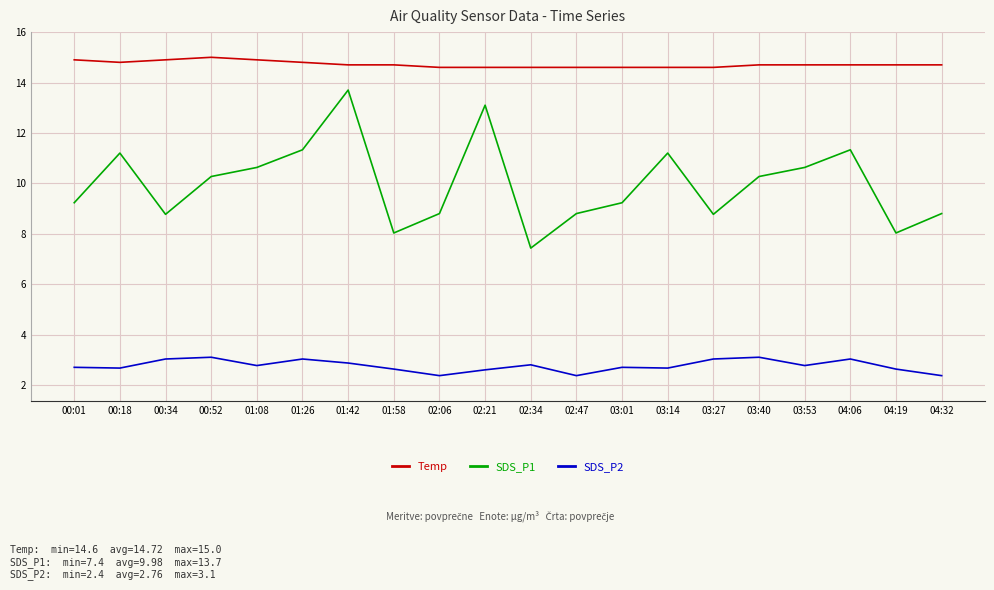

What is the difference between the maximum and minimum values in the Temp series?

0.4